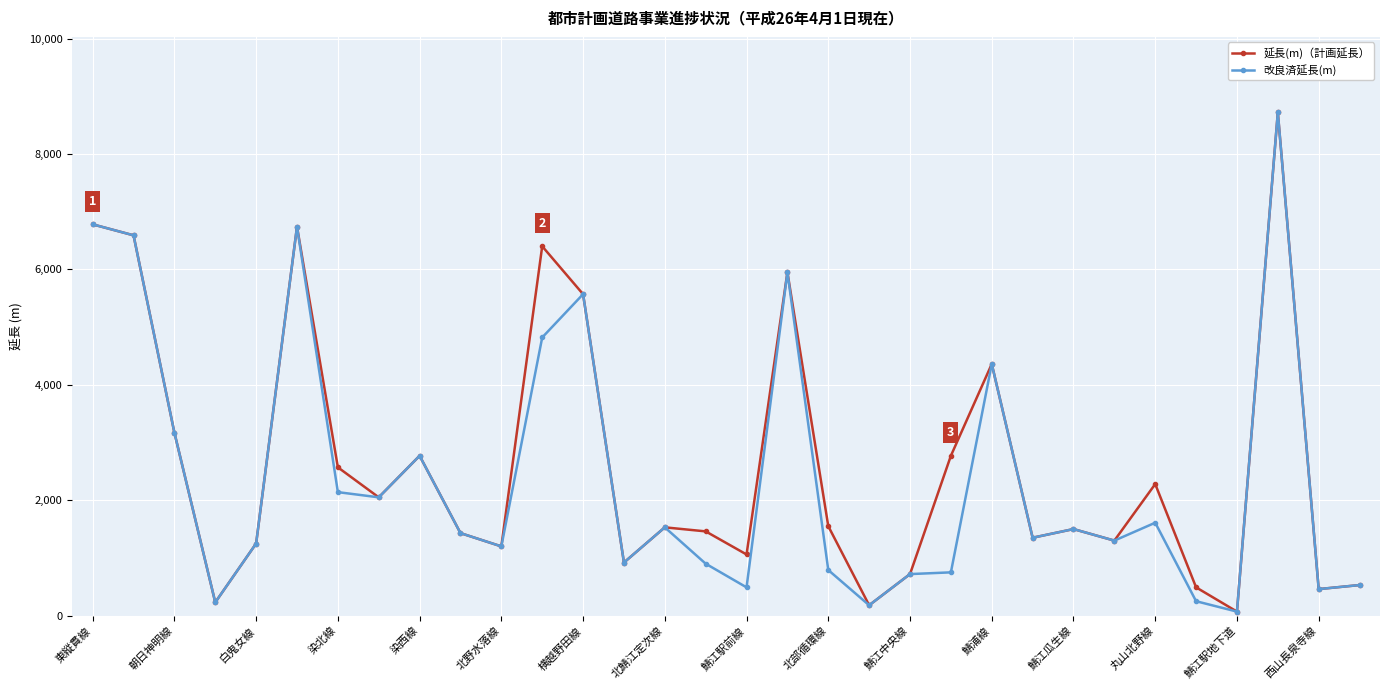

At how many categories does at least one series exceed 2455?

12